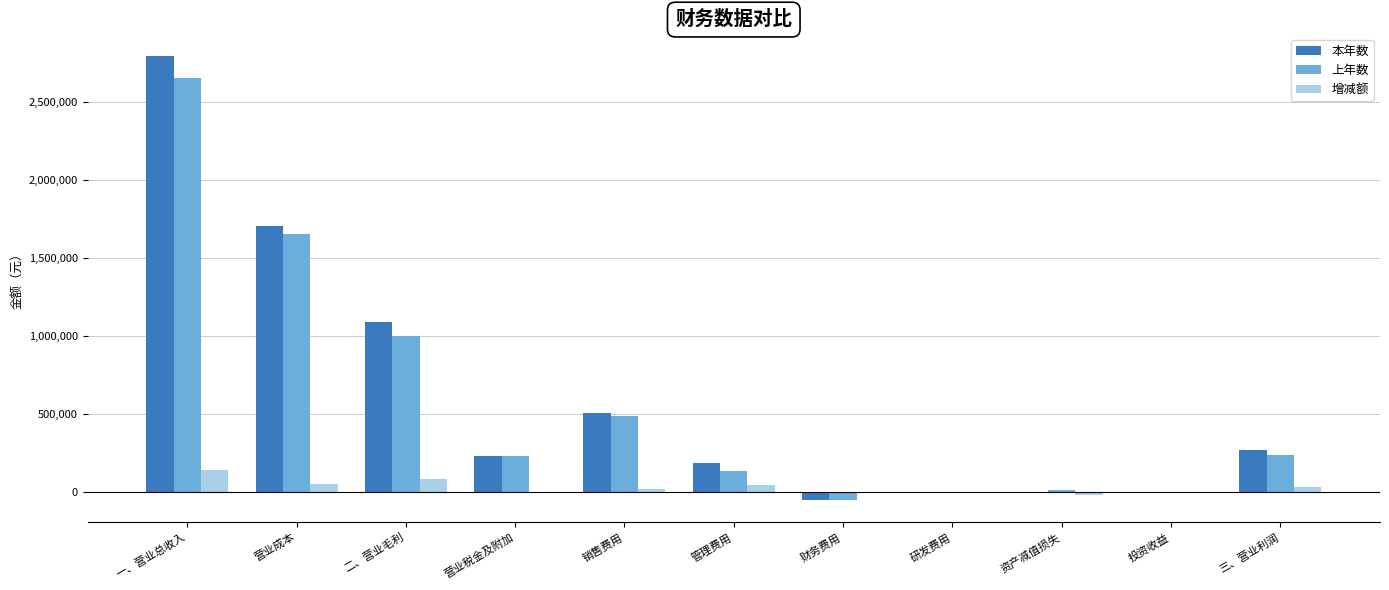

Is the value of 本年数 at 三、营业利润 greater than the value of 上年数 at 财务费用?

Yes